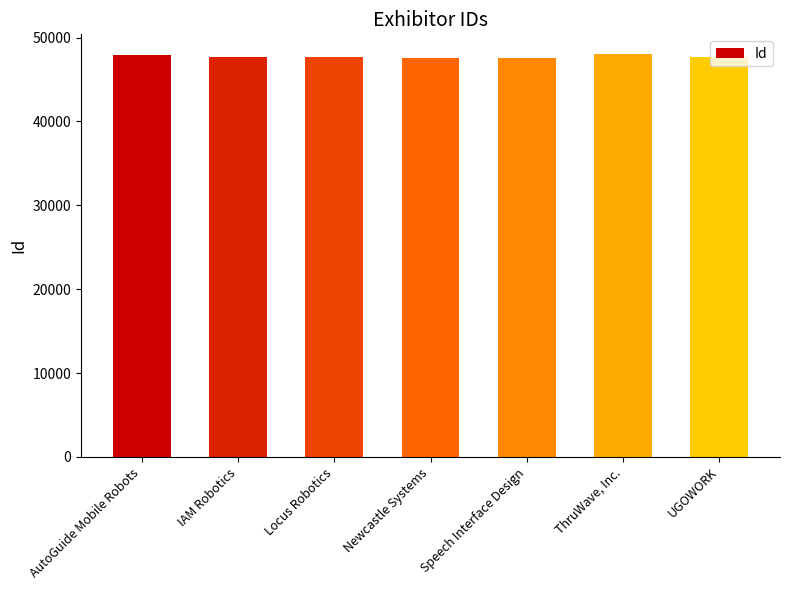

List the labels in order of value, largest first.

ThruWave, Inc., AutoGuide Mobile Robots, IAM Robotics, Locus Robotics, UGOWORK, Newcastle Systems, Speech Interface Design